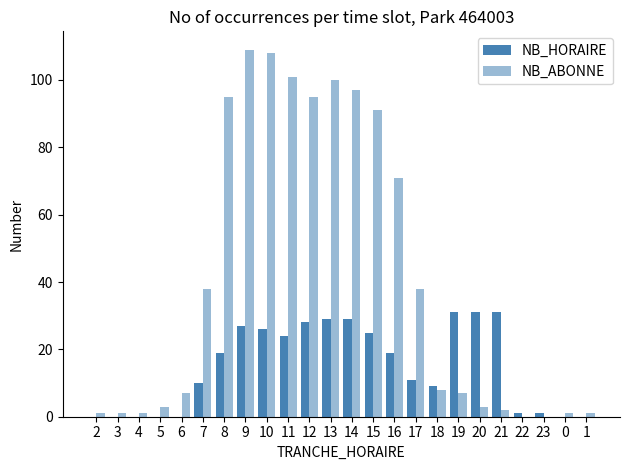

What is the maximum value for NB_HORAIRE?

31